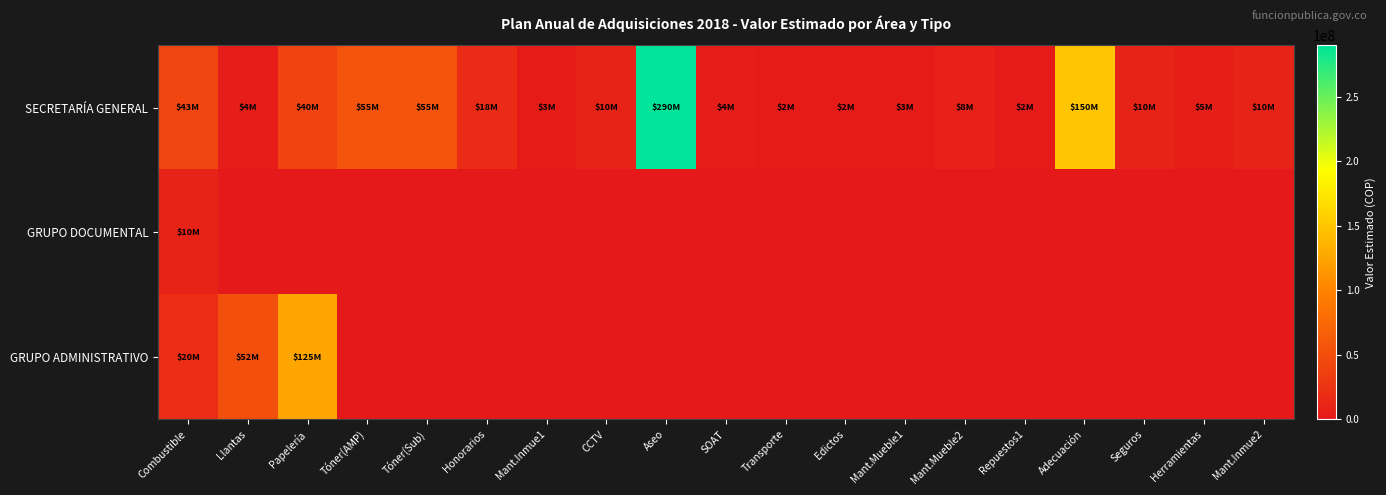

Which series has the largest range (max minus min)?

SECRETARÍA GENERAL